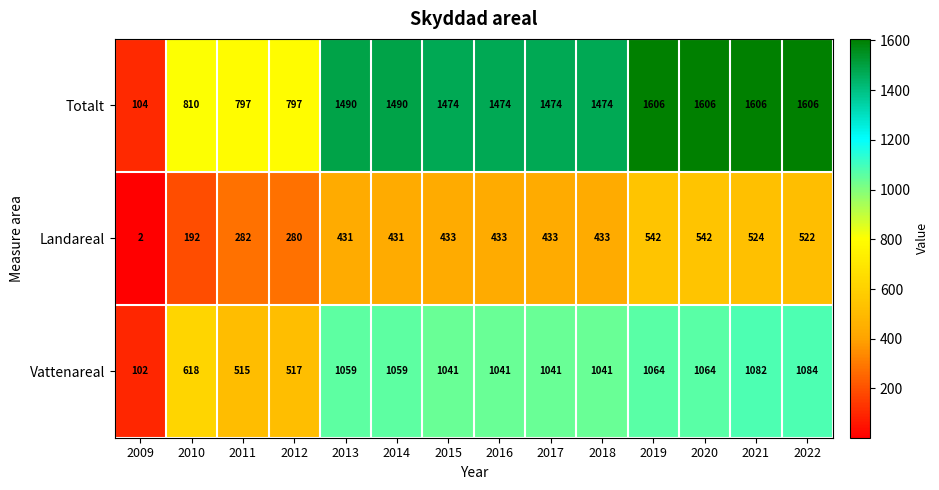

Is the value of Vattenareal at 2021 greater than the value of Totalt at 2018?

No